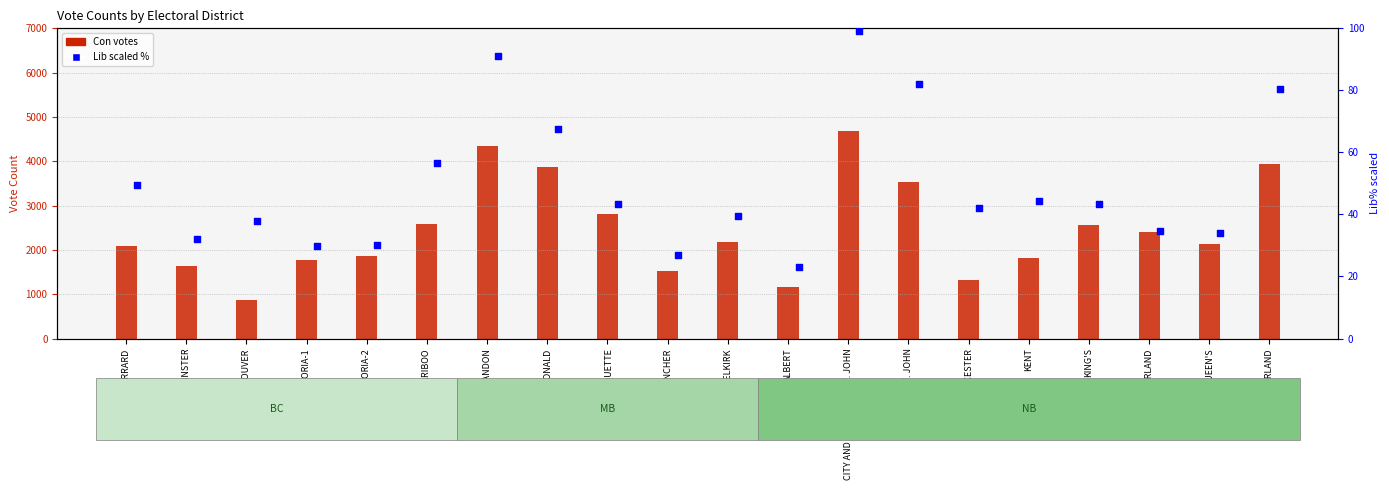

Is the value of Lib at SUNBURY--QUEEN'S greater than the value of Con at VICTORIA-2?

No